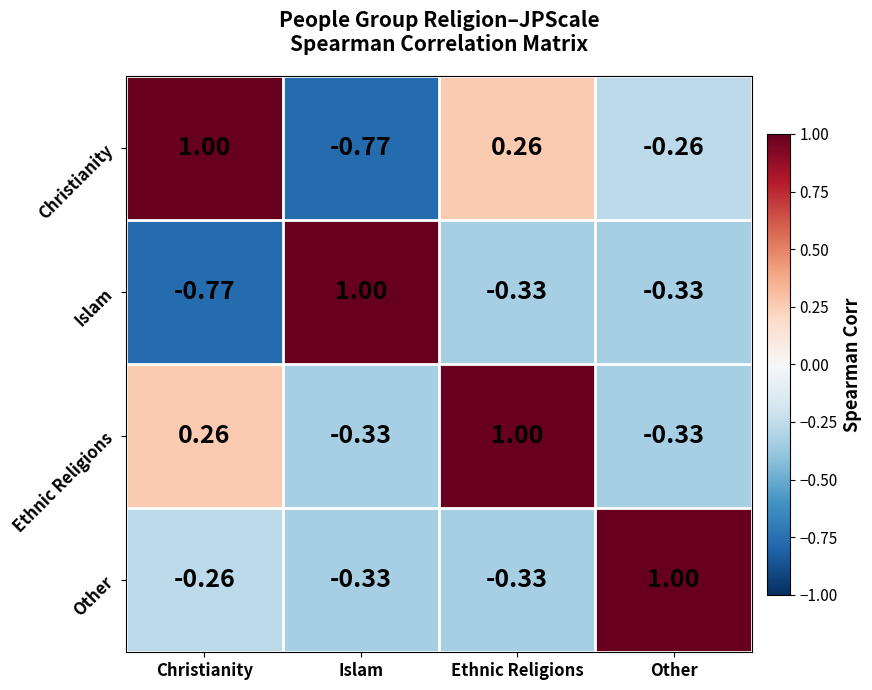

At how many categories does at least one series exceed 0?

4